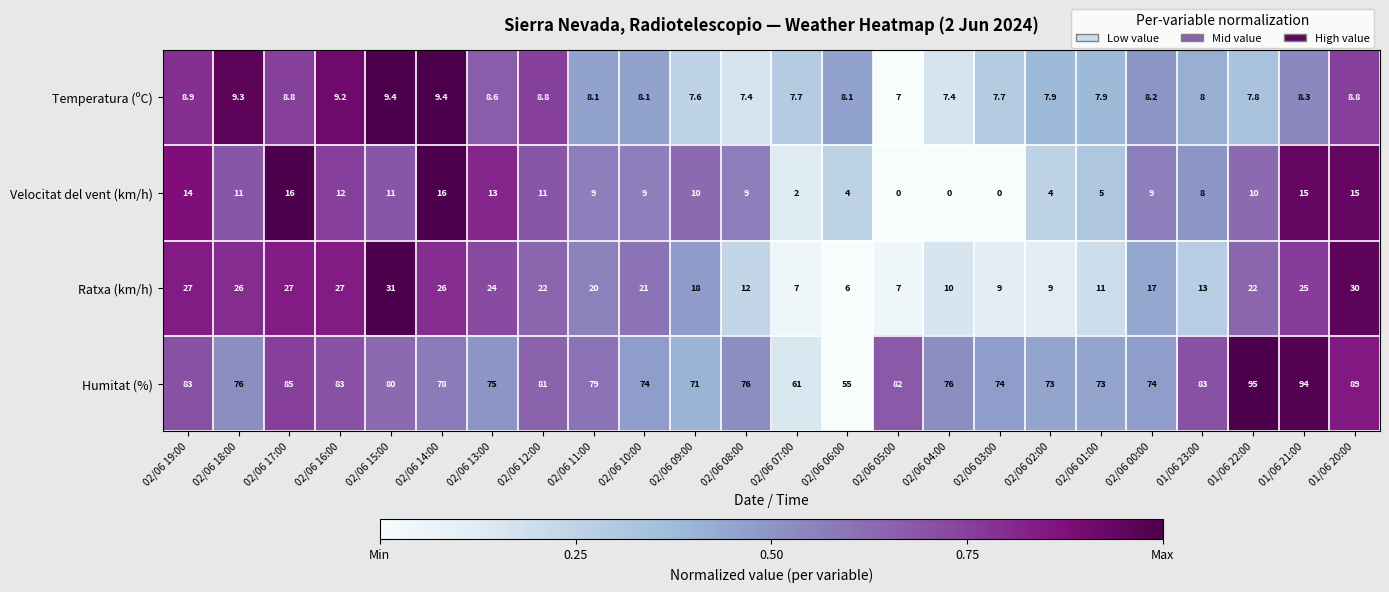

Which category has the highest value across all series?

01/06 22:00